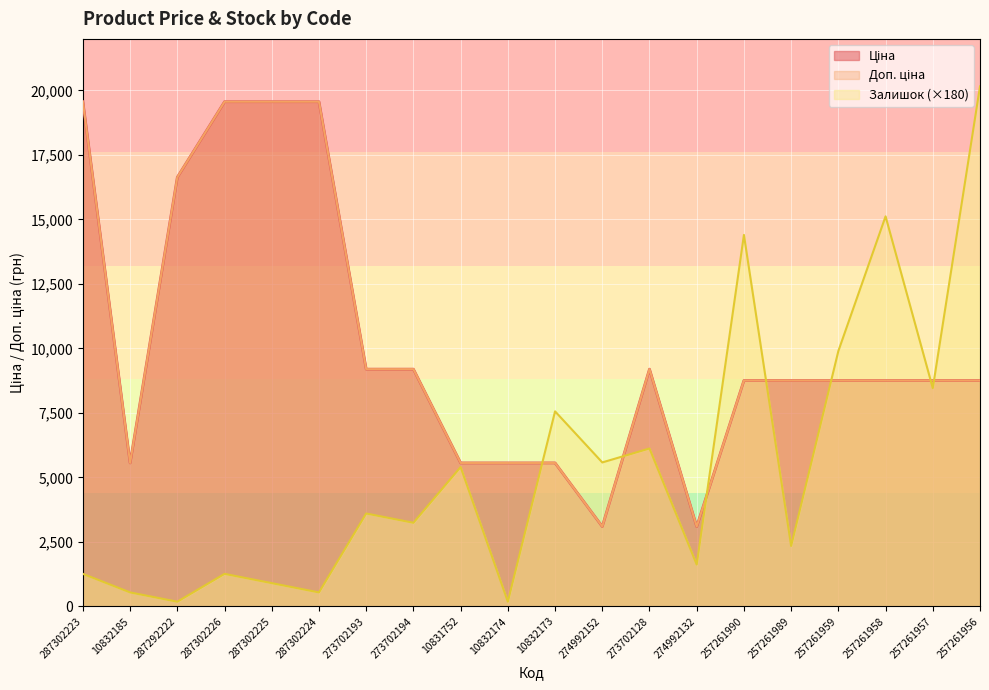

Which has a higher value, 10831752 or 287302223?

287302223